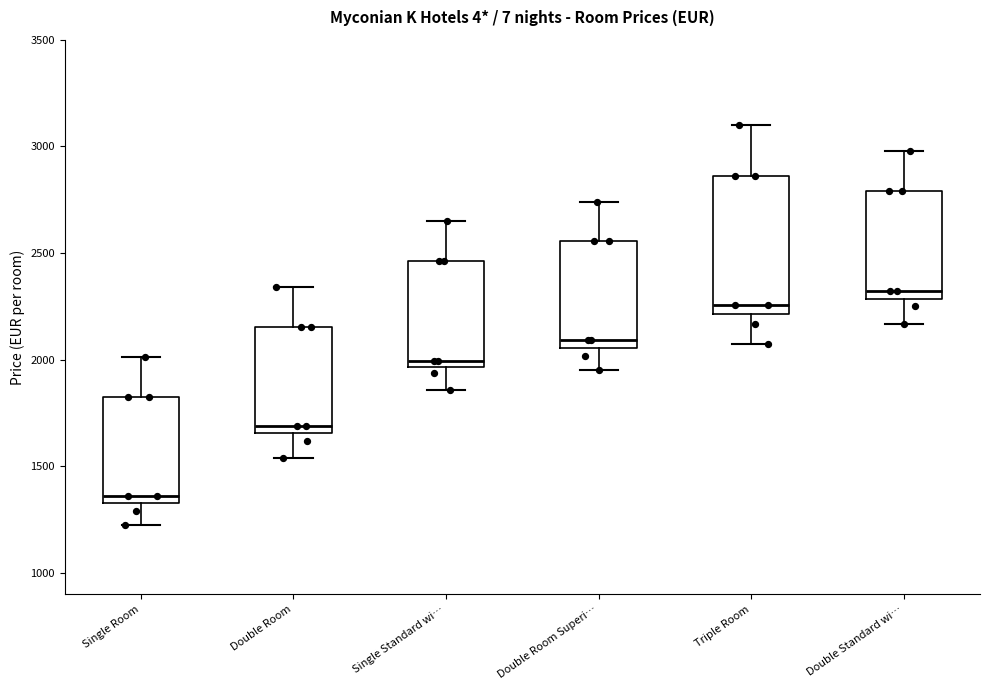

Where does the upper whisker of the box for Single Standard wi… end on the y-axis? The values are not printed on the chart, so give them approximately, as read against the axis.

2650